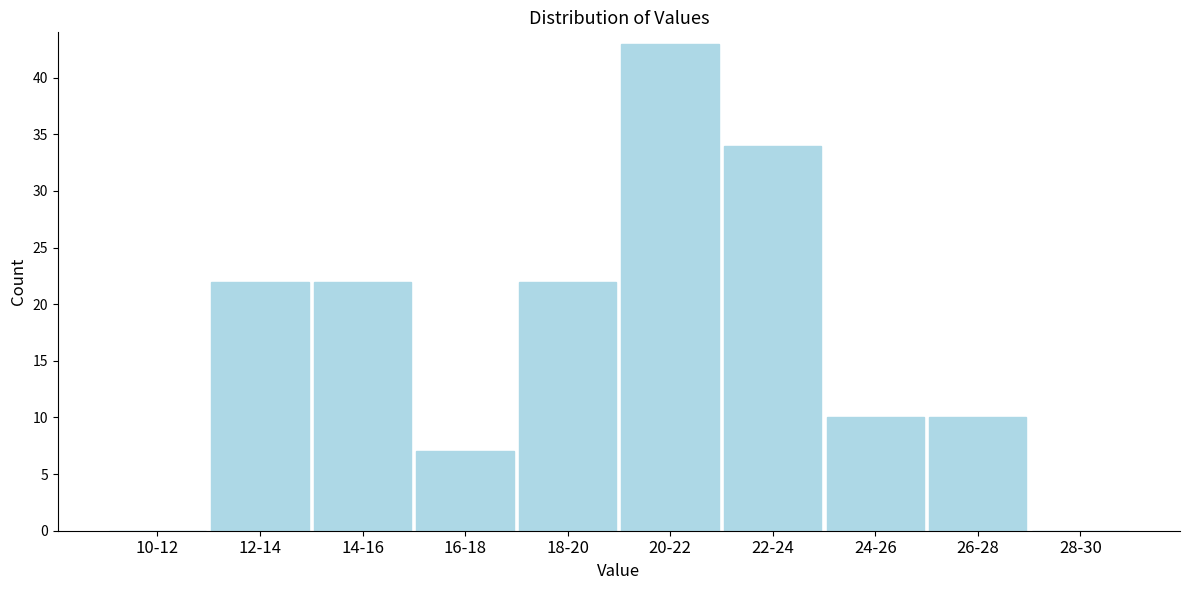

Reading left to right, transcribe all the data shown in this chart.

10-12=0	12-14=22	14-16=22	16-18=7	18-20=22	20-22=43	22-24=34	24-26=10	26-28=10	28-30=0